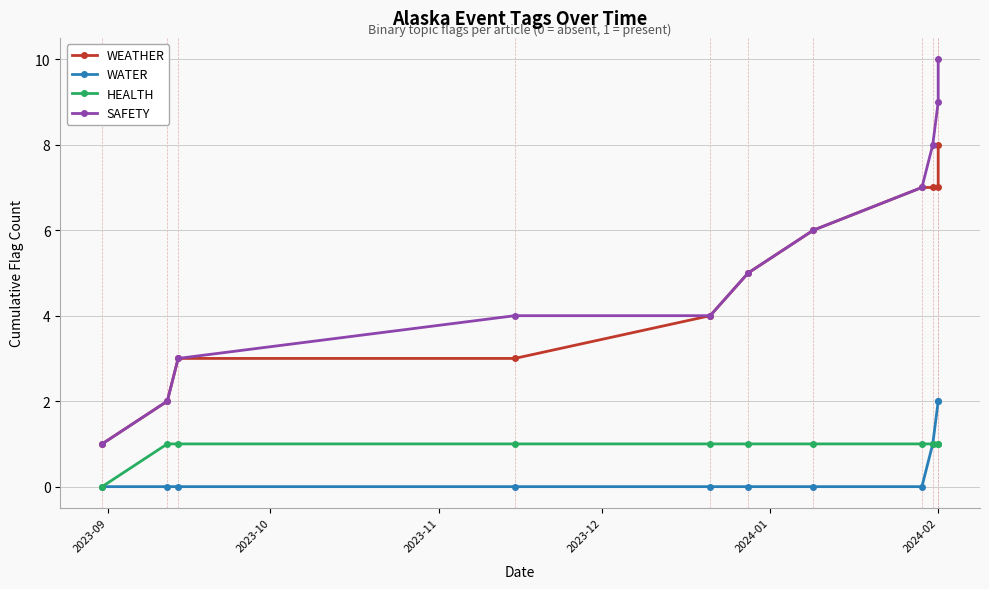

List the series in order of their peak value, lowest first.

HEALTH, WATER, WEATHER, SAFETY